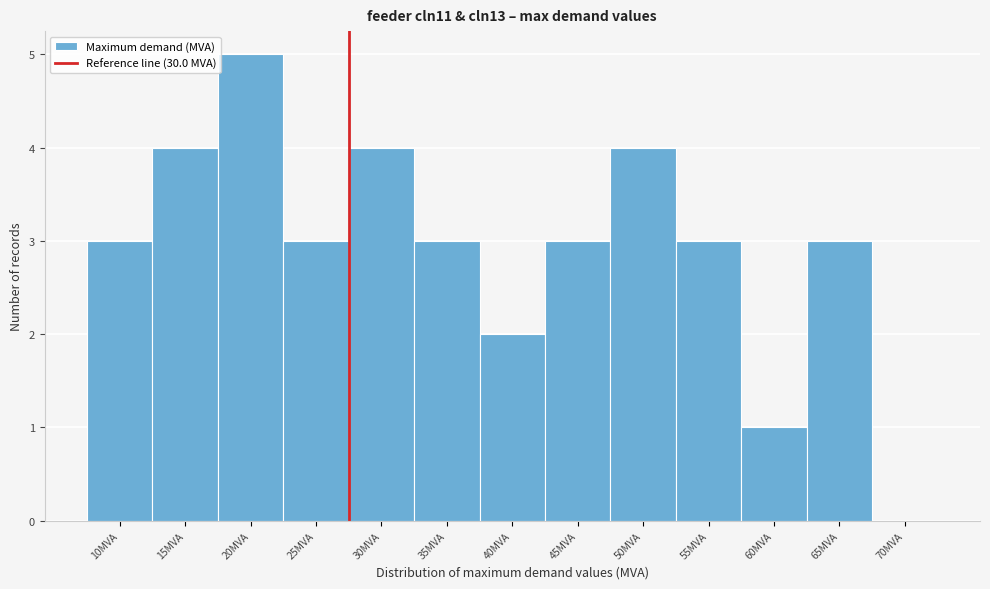

Reading left to right, extract all data points from this chart.

10MVA=3	15MVA=4	20MVA=5	25MVA=3	30MVA=4	35MVA=3	40MVA=2	45MVA=3	50MVA=4	55MVA=3	60MVA=1	65MVA=3	70MVA=0